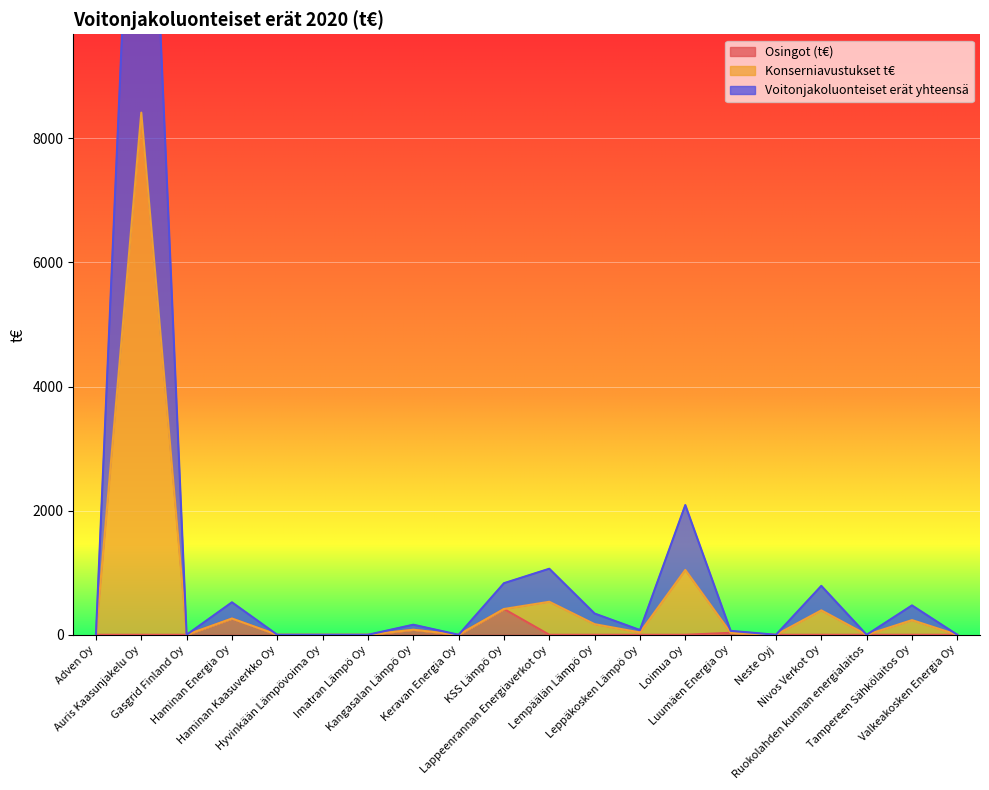

At which label does Osingot (t€) reach its peak?

KSS Lämpö Oy